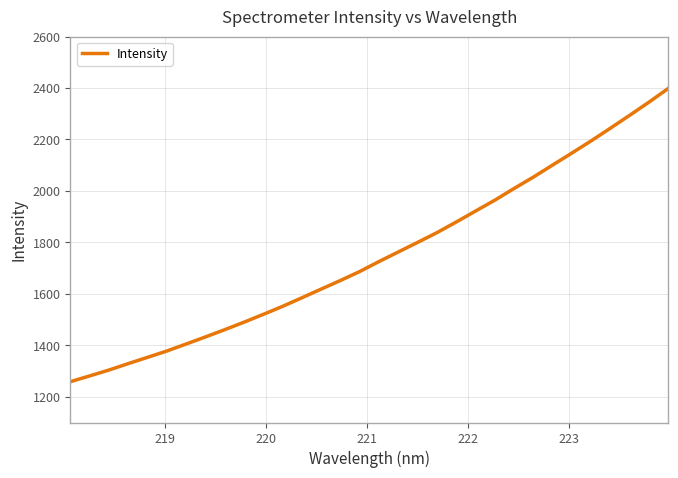

What is the maximum value shown in the chart?

2398.6